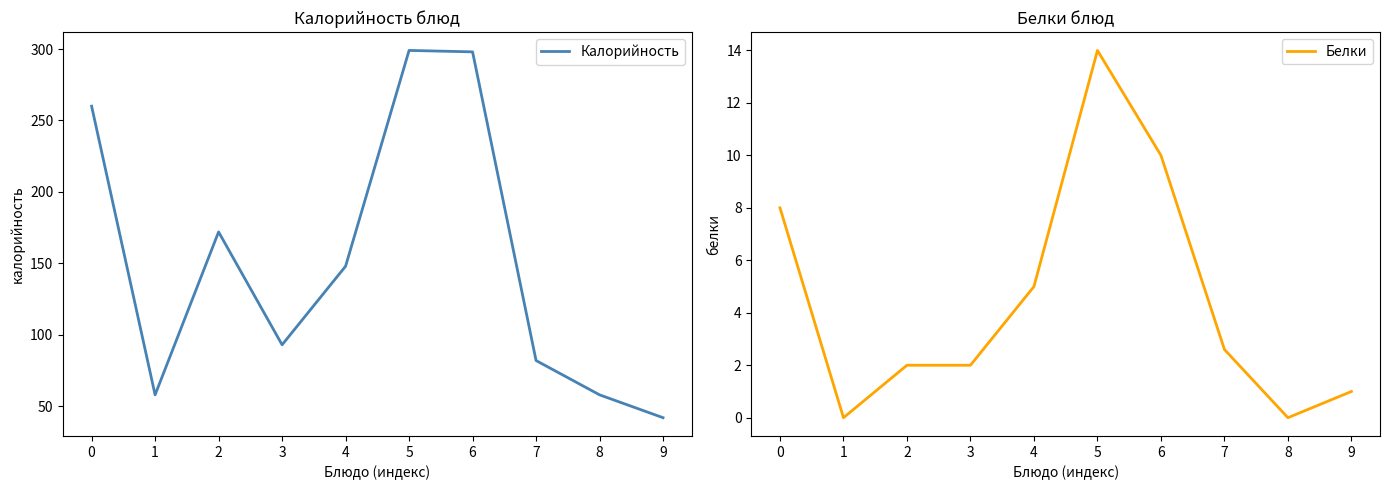

Rank the categories by Калорийность value from lowest to highest.

9, 1, 8, 7, 3, 4, 2, 0, 6, 5